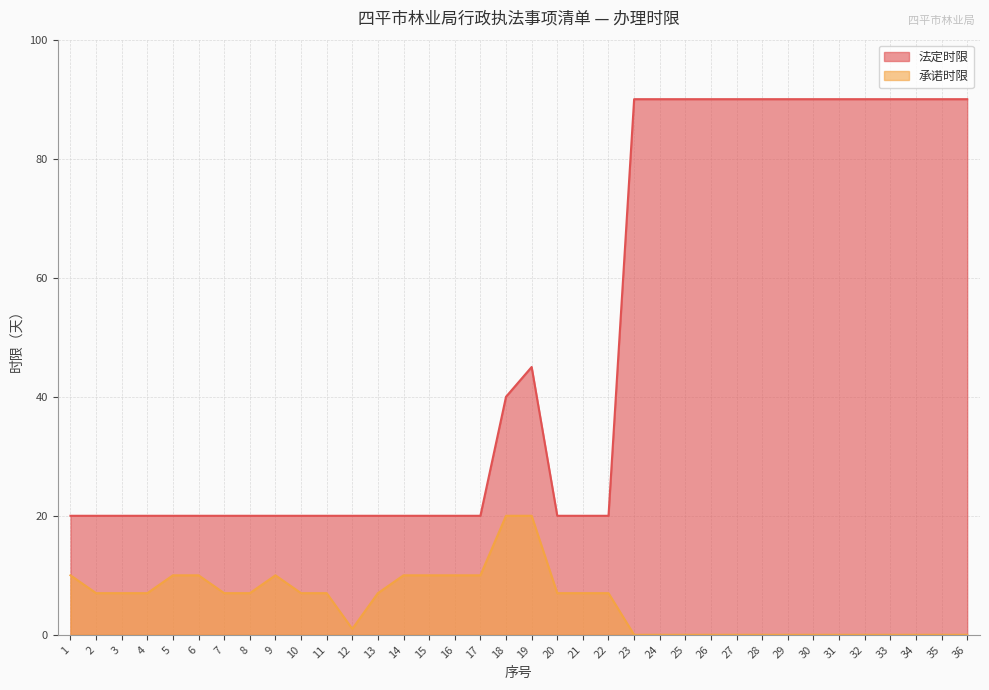

Is it true that 法定时限 equals 20 at 13?

True